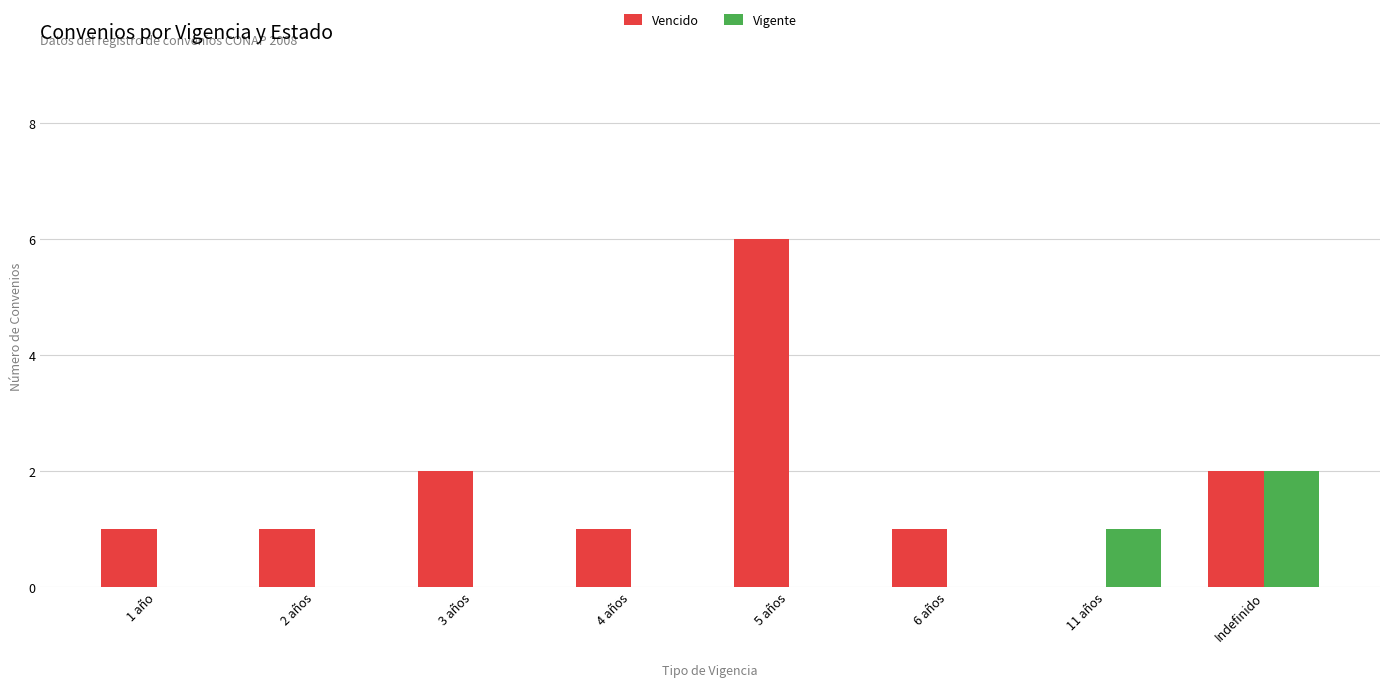

What is the sum of all Vencido values?

14